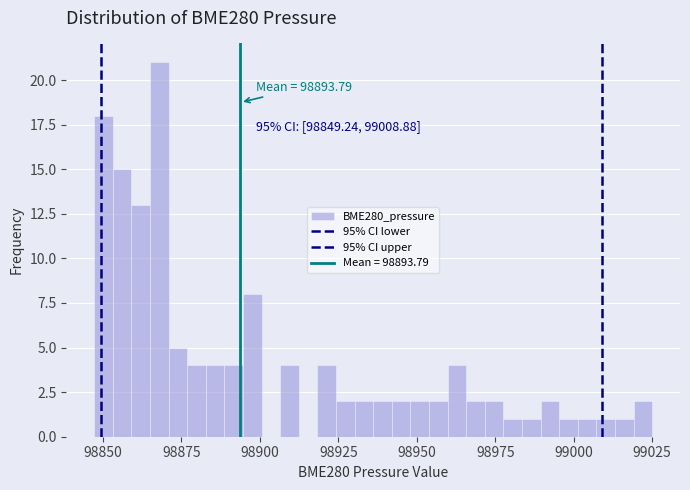

Read against the x-axis, roughly where is the centre of the tallest bar?

98870